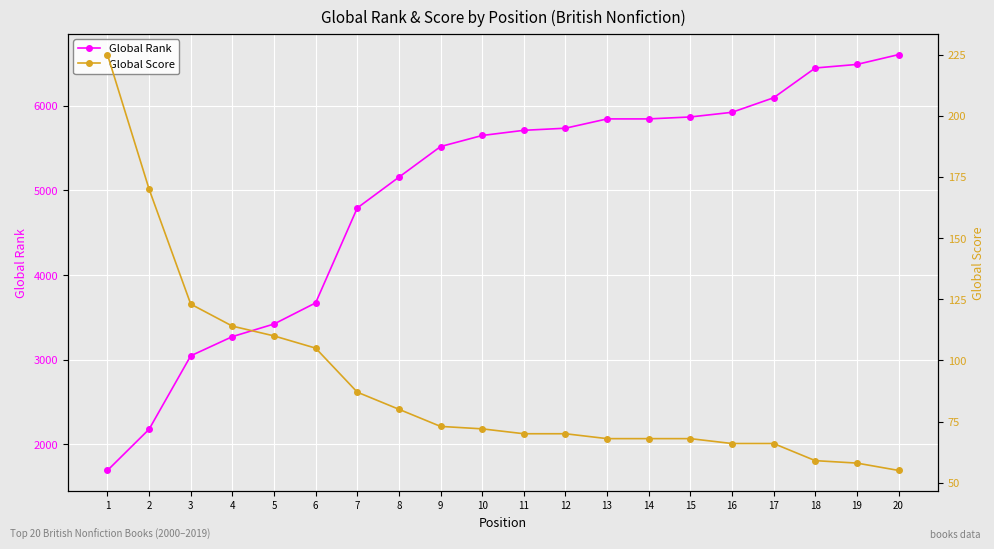

The value of Global Score at 1 is 225. True or false?

True